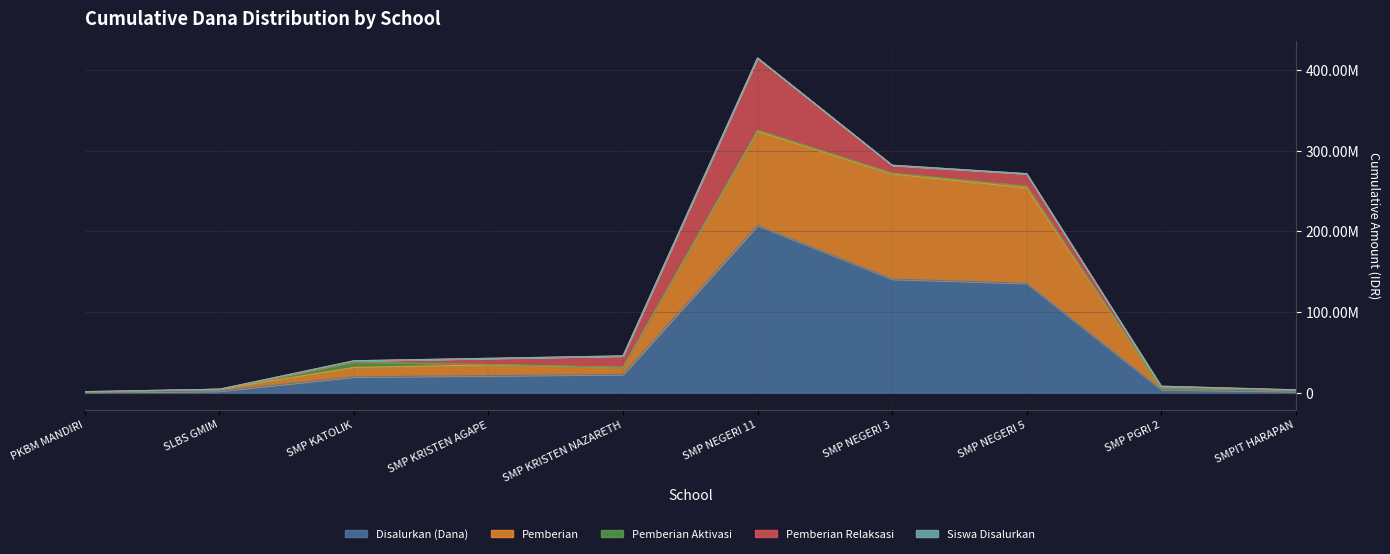

What position from the right is SMP KRISTEN NAZARETH?

6